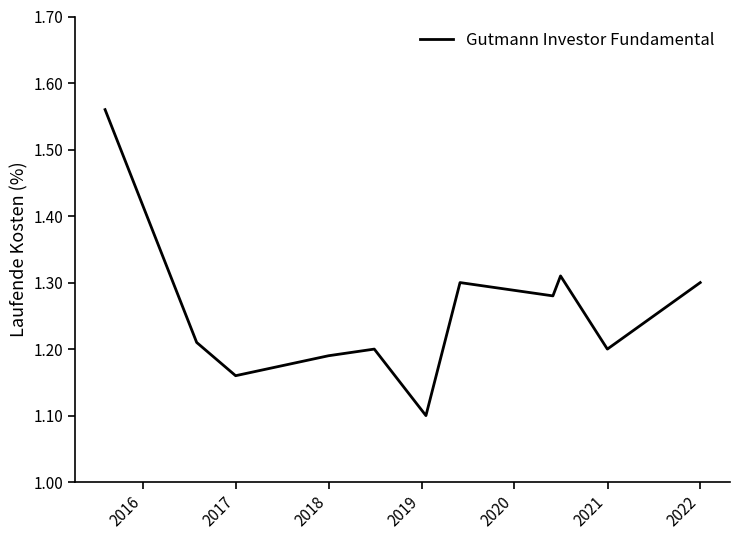

What is the difference between the maximum and minimum values?

0.5